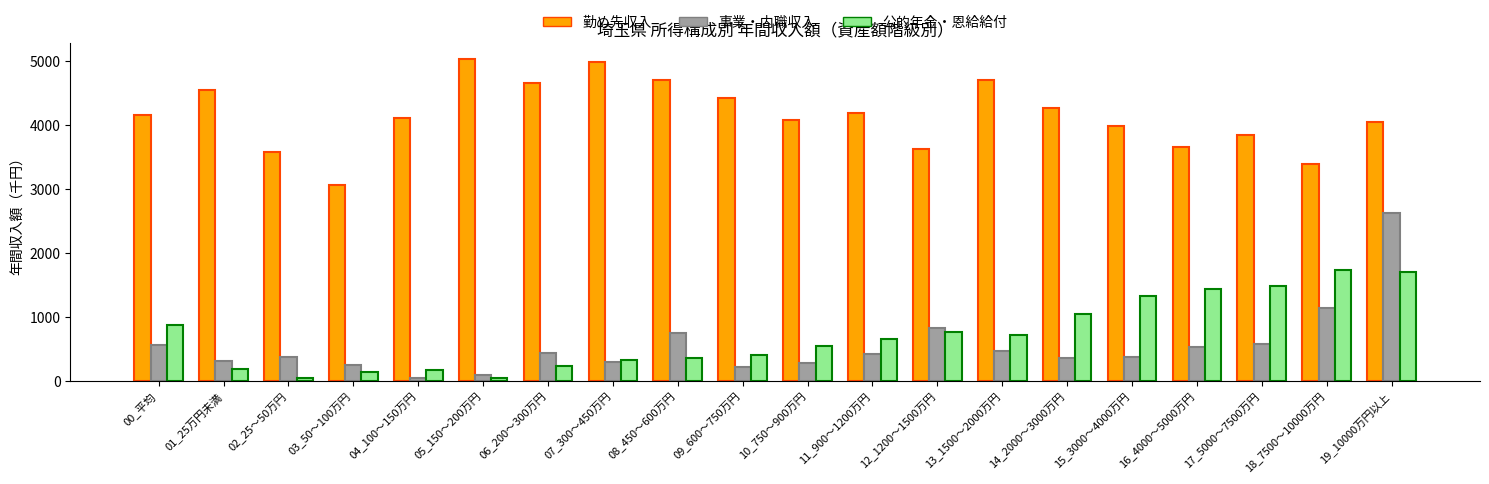

What is the label of the 6th bar from the right?

14_2000～3000万円